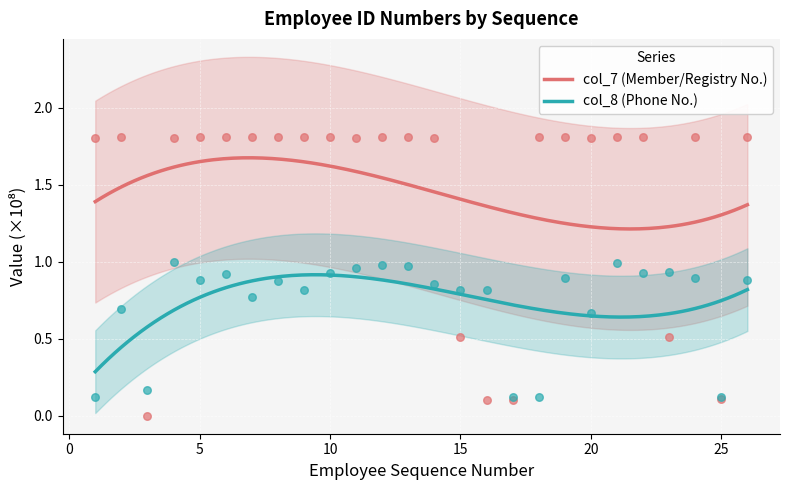

Which series contains the highest Y value?

col_7